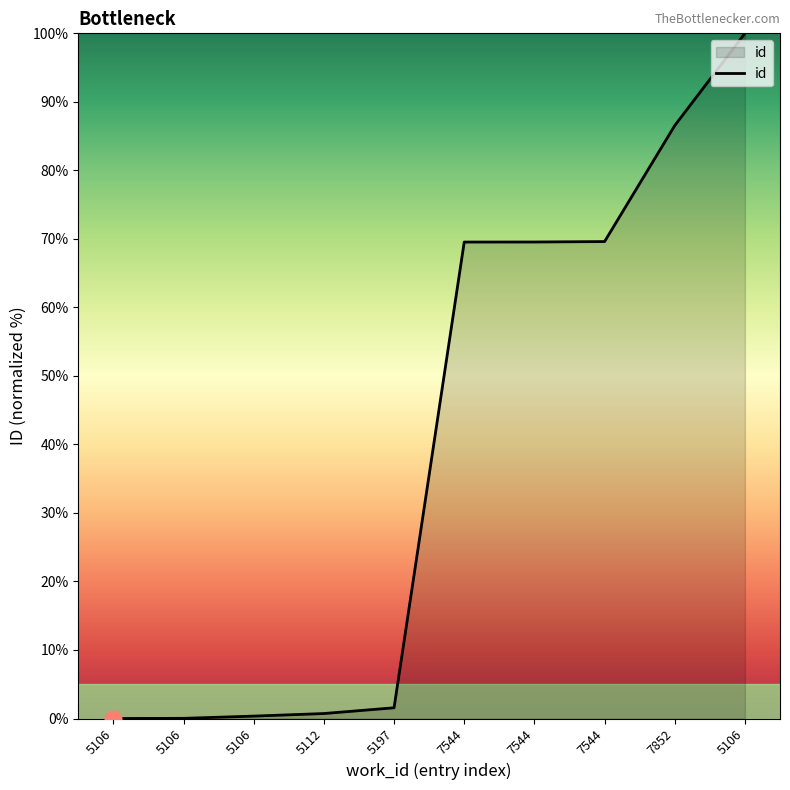

Is this an area chart (filled region under the line)?

Yes